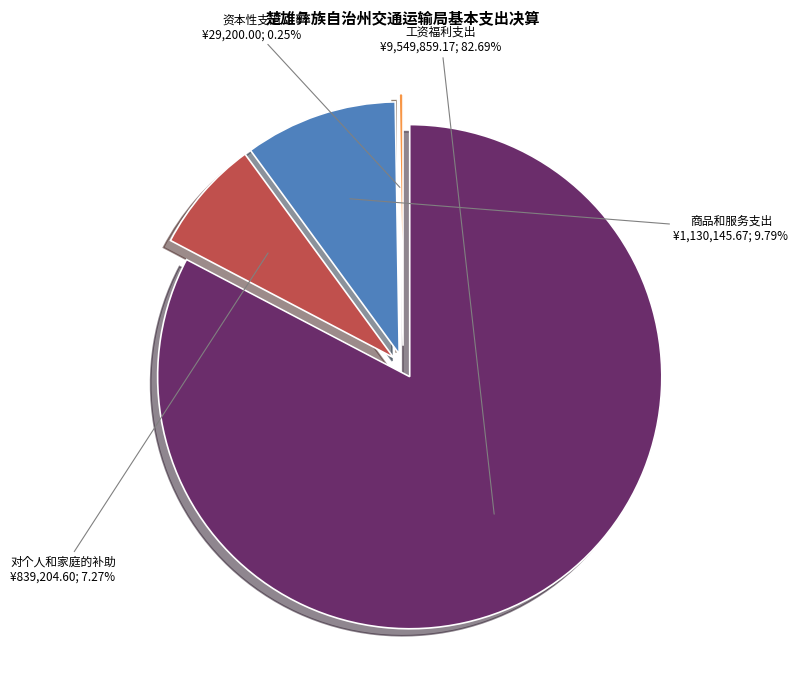

What is the smallest slice in the pie chart?

资本性支出